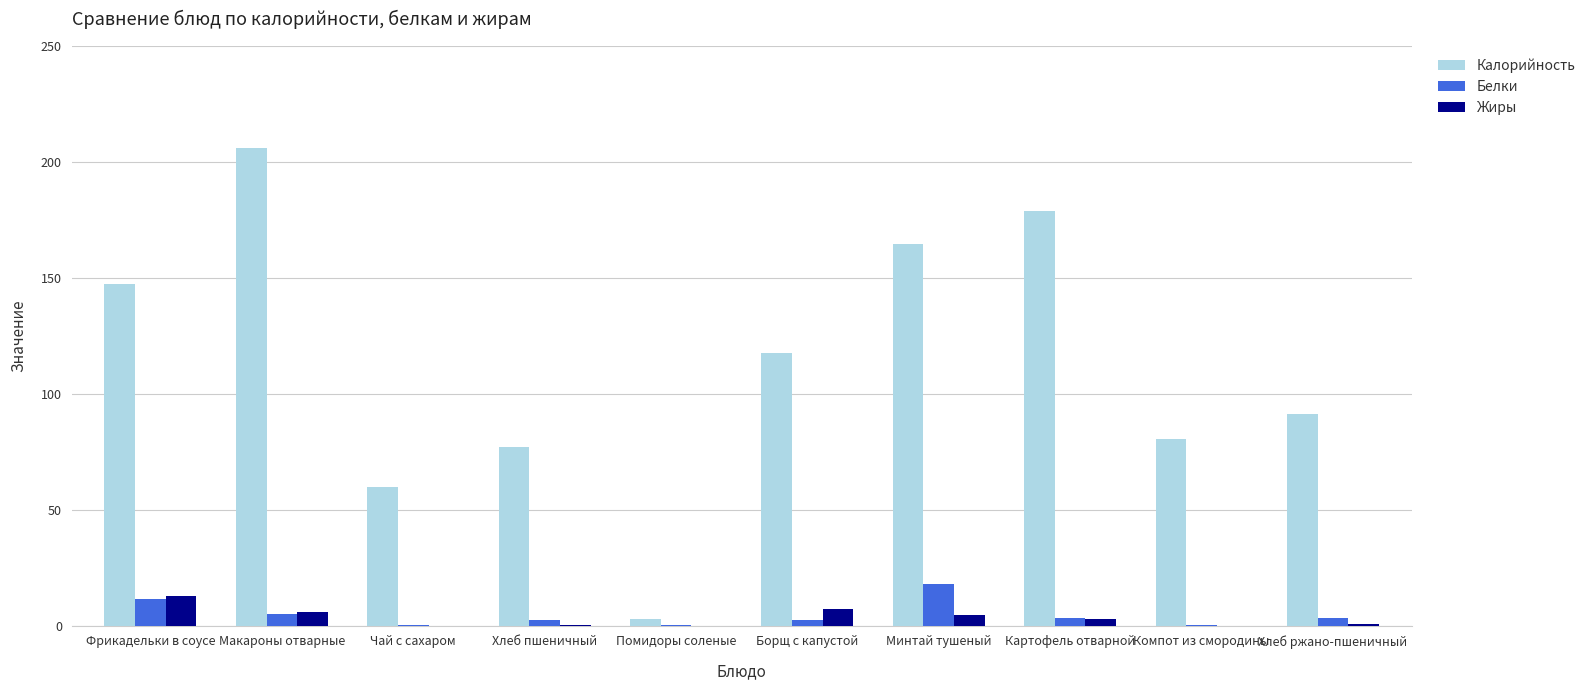

What is the maximum value shown in the chart?

206.0